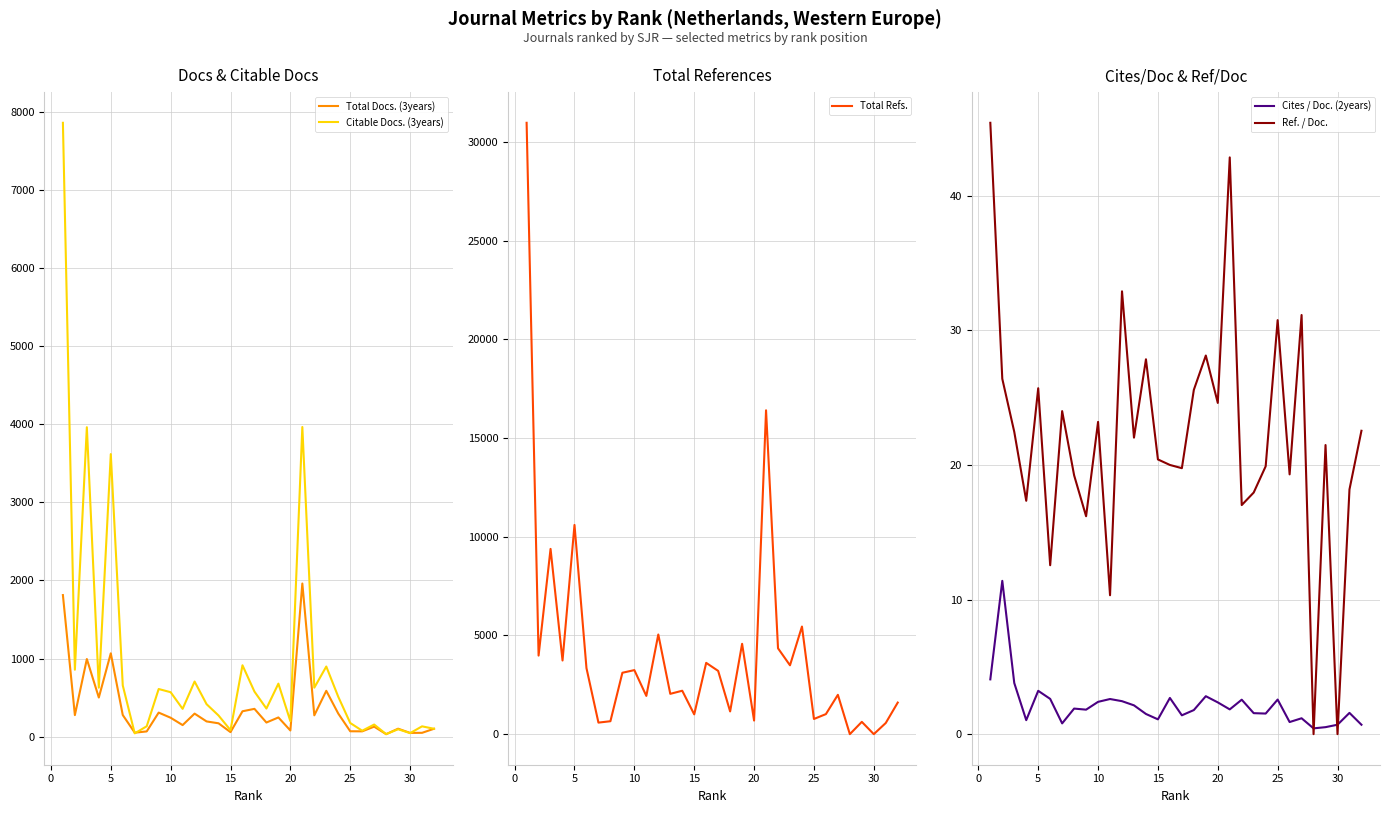

How many interior local peaks does the Ref. / Doc. series have?

10